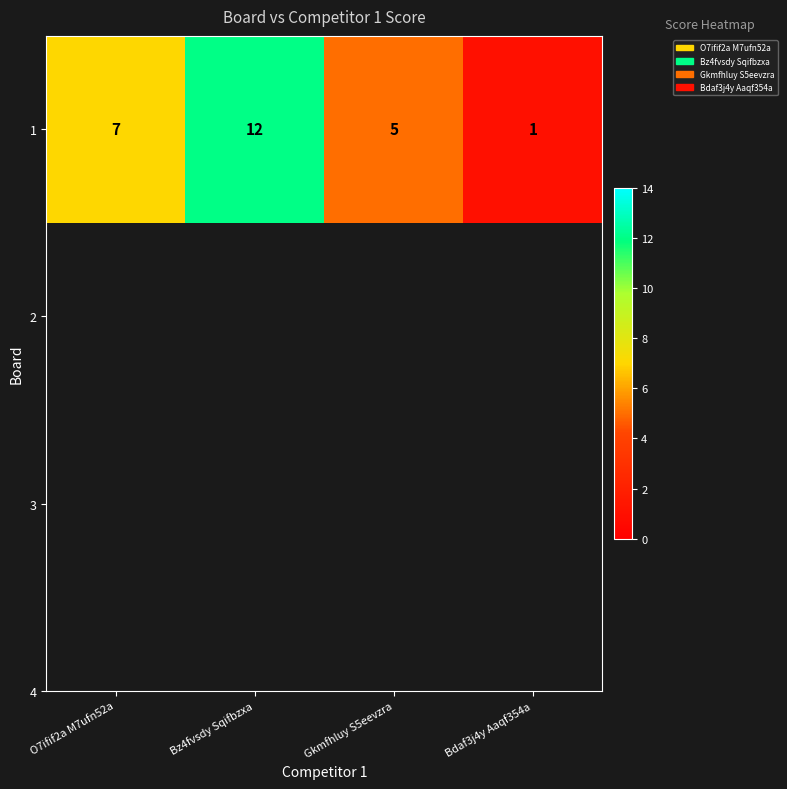

List the labels in order of value, smallest first.

Bdaf3j4y Aaqf354a, Gkmfhluy S5eevzra, O7ifif2a M7ufn52a, Bz4fvsdy Sqifbzxa